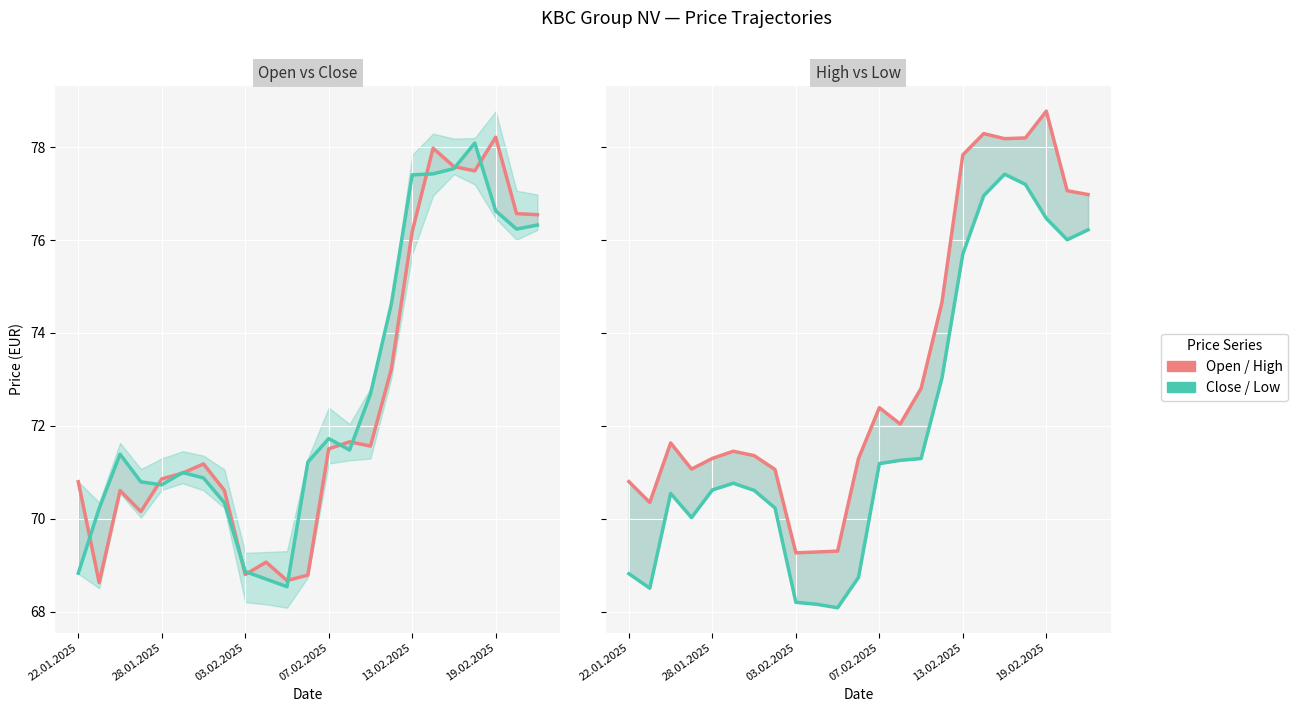

How many series are shown in this chart?

2